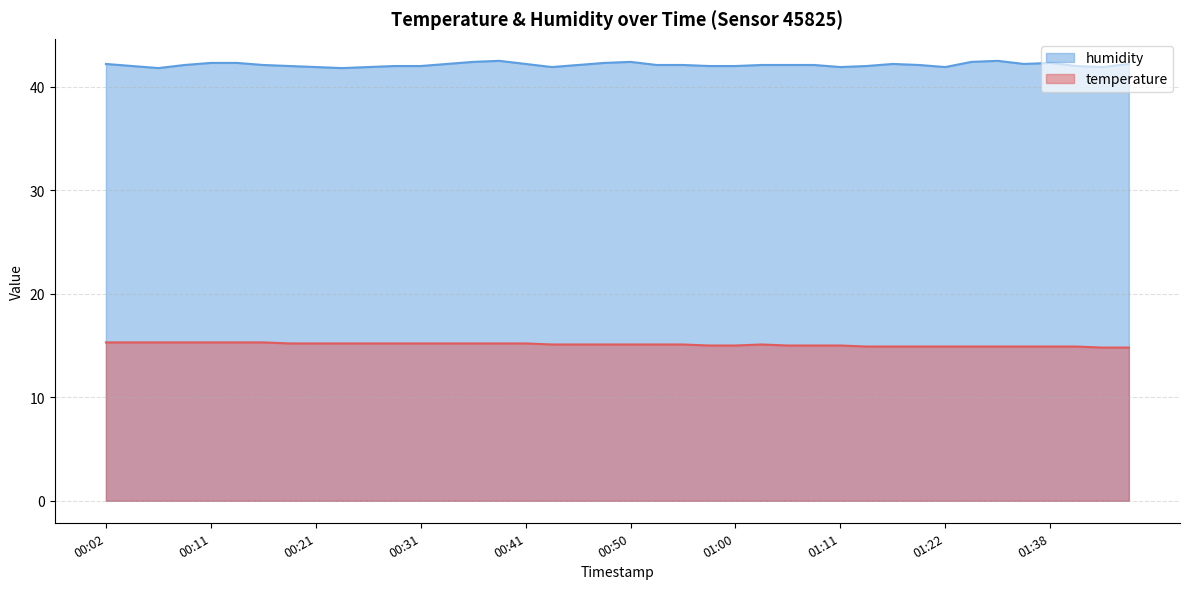

What is the label of the 36th point from the left?

01:30